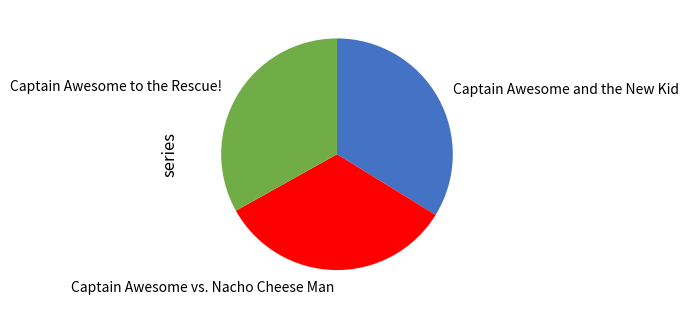

Is Captain Awesome to the Rescue! the majority of the pie?

No